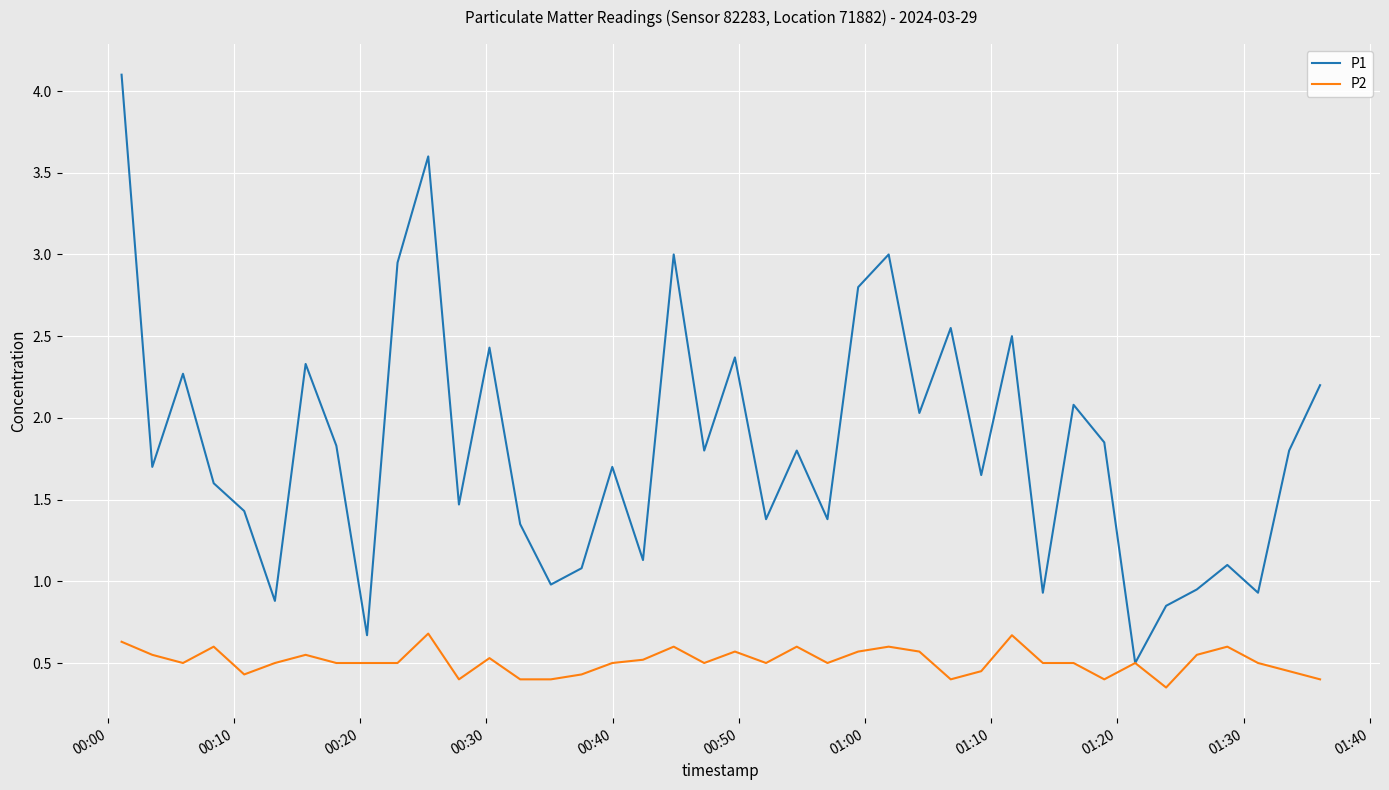

Which series has the widest spread of values?

P1